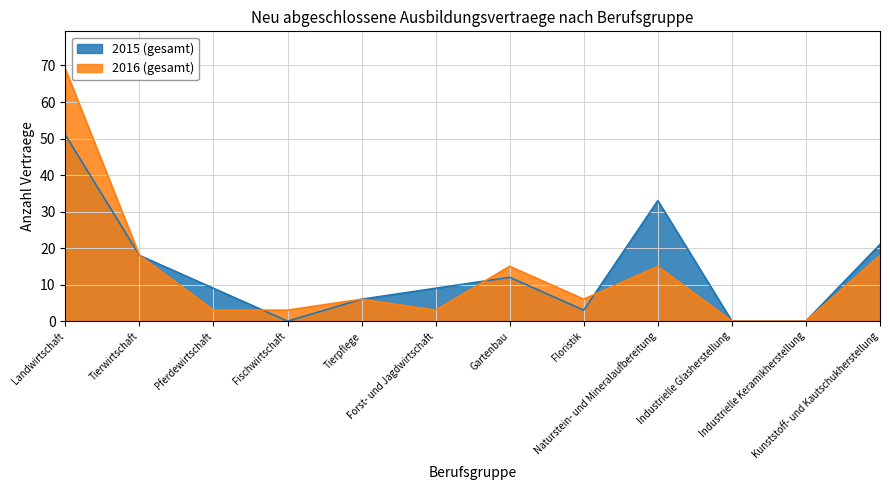

The 2015 (gesamt) series shows 0 at Industrielle Keramikherstellung. True or false?

True